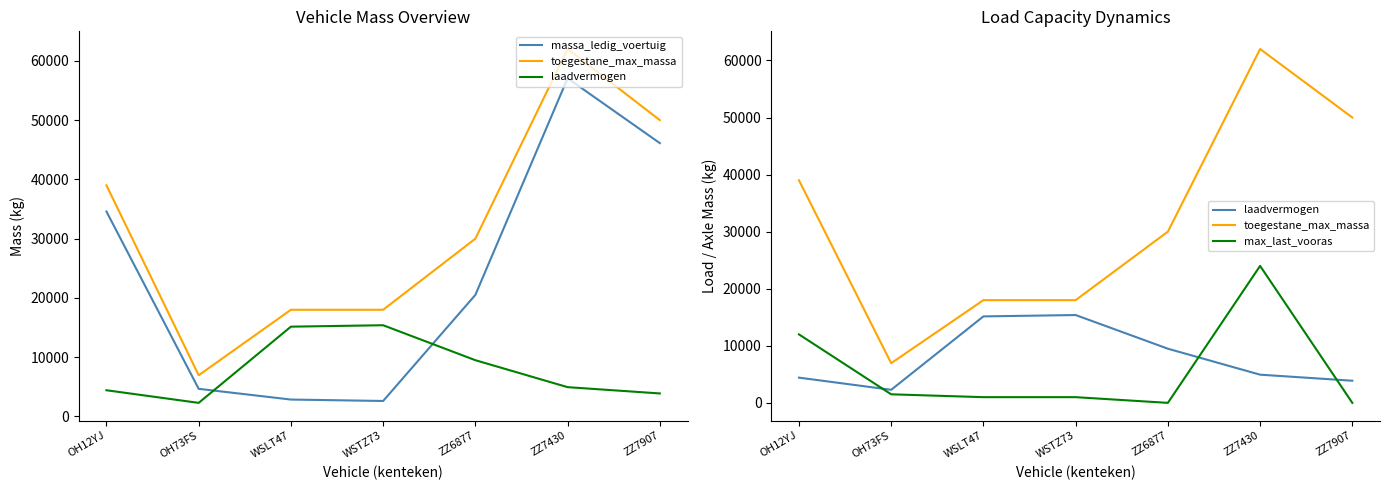

Which category has the lowest value across all series?

ZZ6877